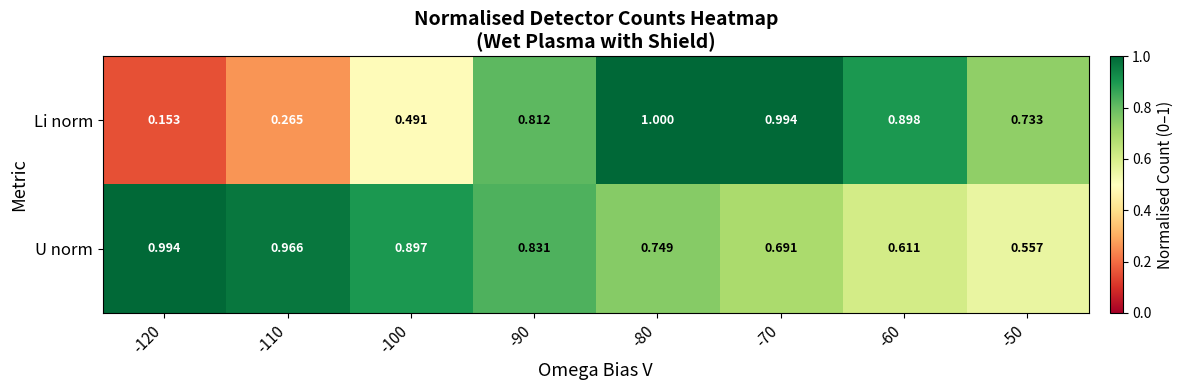

Which series has the largest total across all categories?

U norm